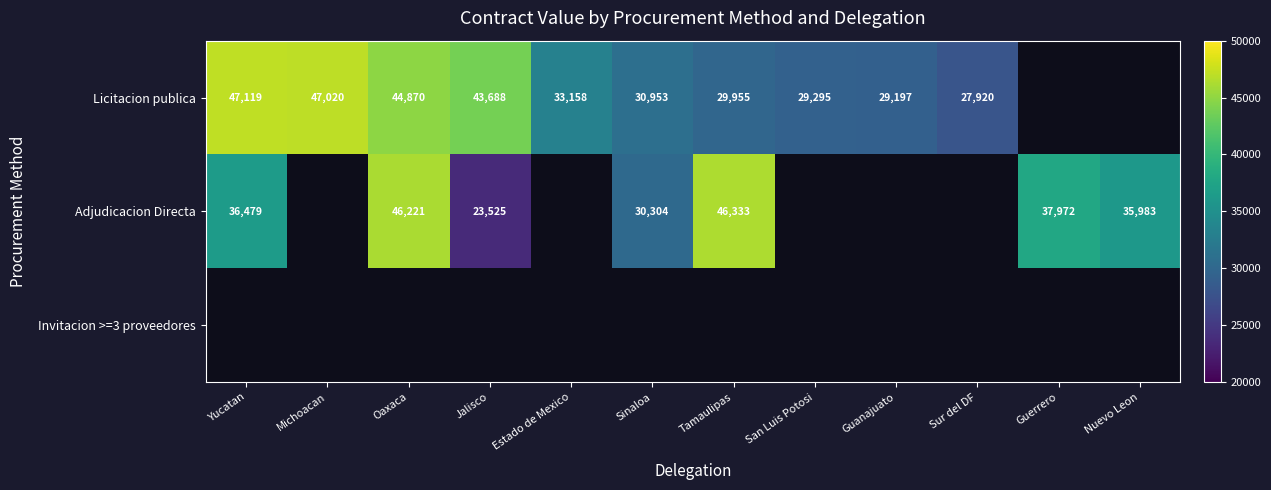

Rank the series by their maximum value, from highest to lowest.

Licitacion publica, Adjudicacion Directa, Invitacion >=3 proveedores